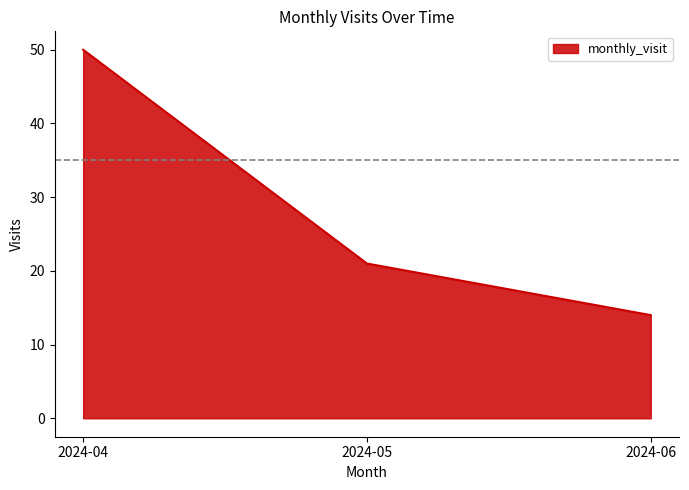

How many distinct data groups are displayed?

1